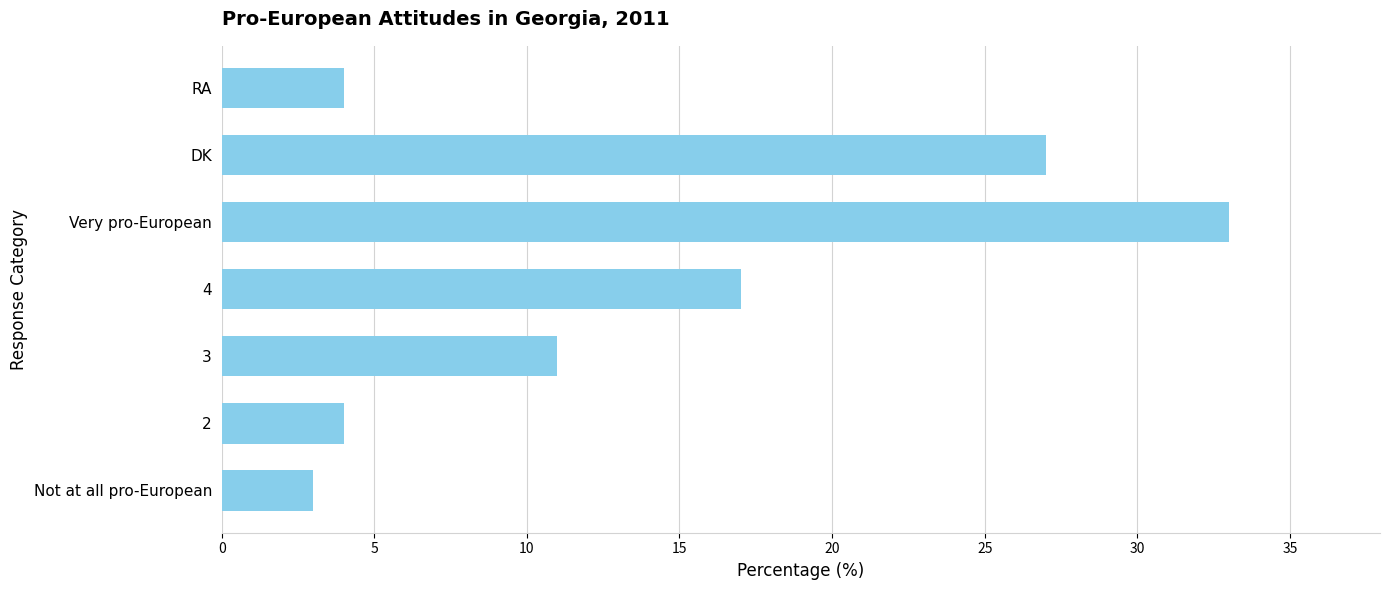

What is the sum of all values?

99